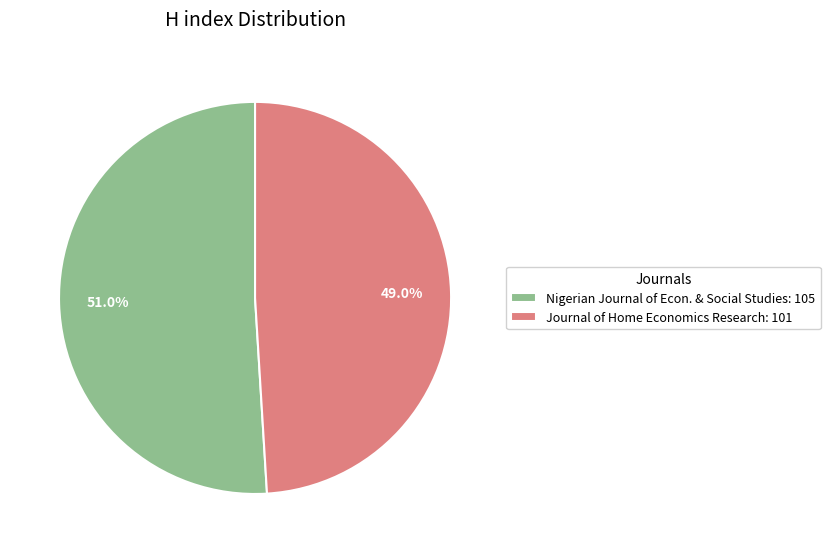

What percentage do Nigerian Journal of Econ. & Social Studies: 105 and Journal of Home Economics Research: 101 together represent?

100.0%